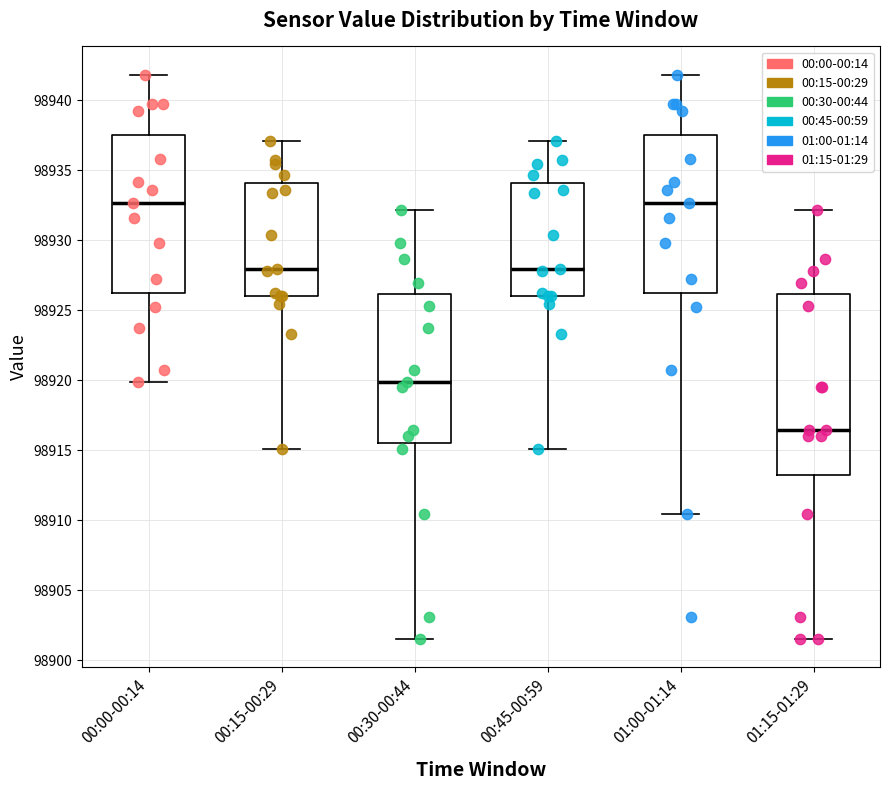

Reading left to right, transcribe this box plot: for each box, give where its median line is, the range the box spans, and where its two whiskers end, as read against the y-axis. The values are not printed on the chart, so give them approximately, as read against the axis.

00:00-00:14: median 98932.5, box 98926.0 to 98937.5, whiskers 98920.0 to 98942.0
00:15-00:29: median 98928.0, box 98926.0 to 98934.0, whiskers 98915.0 to 98937.0
00:30-00:44: median 98920.0, box 98915.5 to 98926.0, whiskers 98901.5 to 98932.0
00:45-00:59: median 98928.0, box 98926.0 to 98934.0, whiskers 98915.0 to 98937.0
01:00-01:14: median 98932.5, box 98926.0 to 98937.5, whiskers 98910.5 to 98942.0
01:15-01:29: median 98916.5, box 98913.0 to 98926.0, whiskers 98901.5 to 98932.0